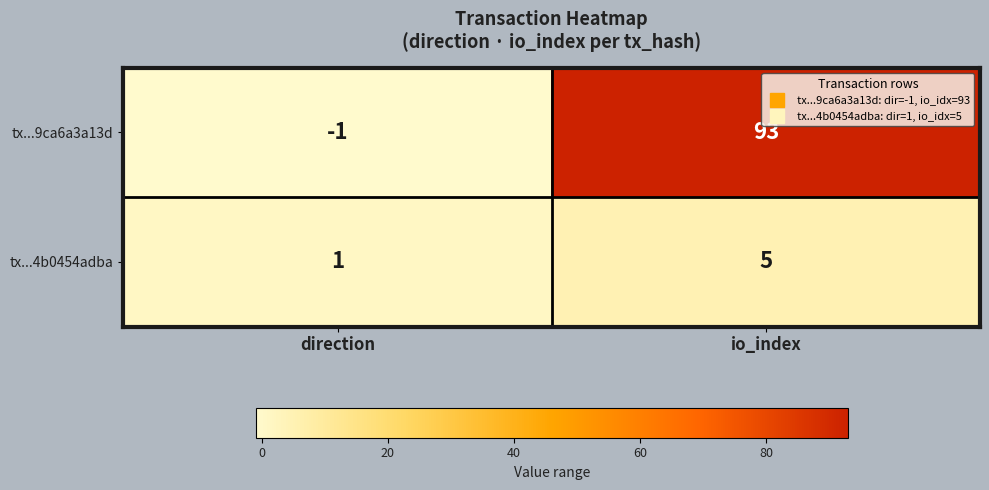

What is the difference between the highest and lowest values at io_index?

88